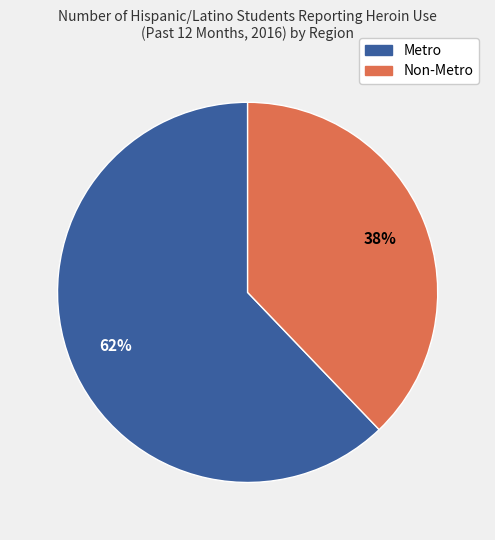

To the nearest percent, what is the combined percentage of Non-Metro and Metro?

100%